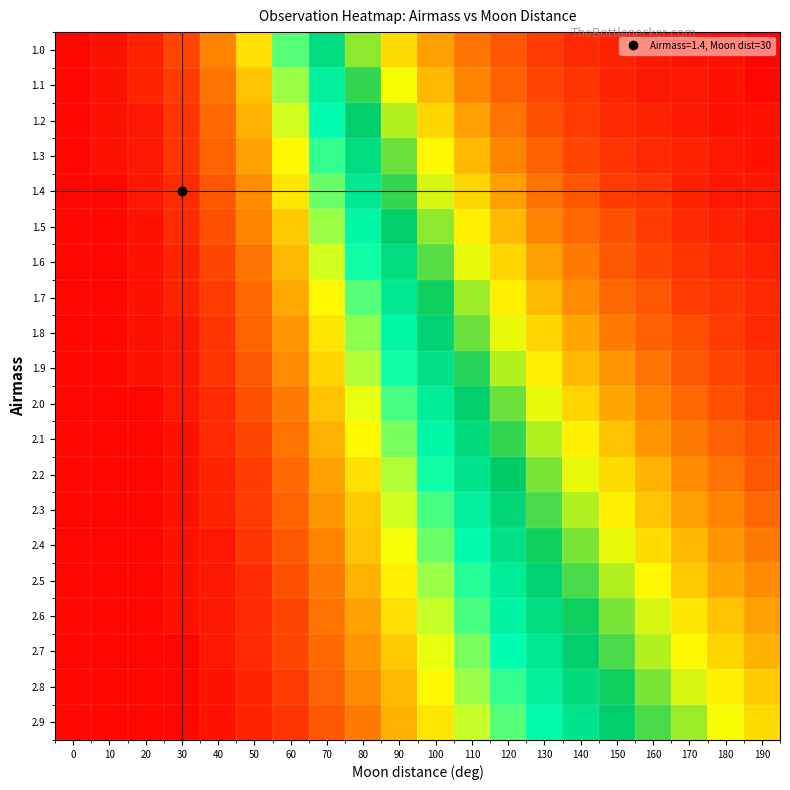

At 20, list the series in order from smallest to largest.

2.0, 2.1, 2.2, 2.3, 2.4, 2.5, 2.6, 2.7, 2.8, 2.9, 1.5, 1.6, 1.7, 1.8, 1.9, 1.2, 1.3, 1.4, 1.0, 1.1